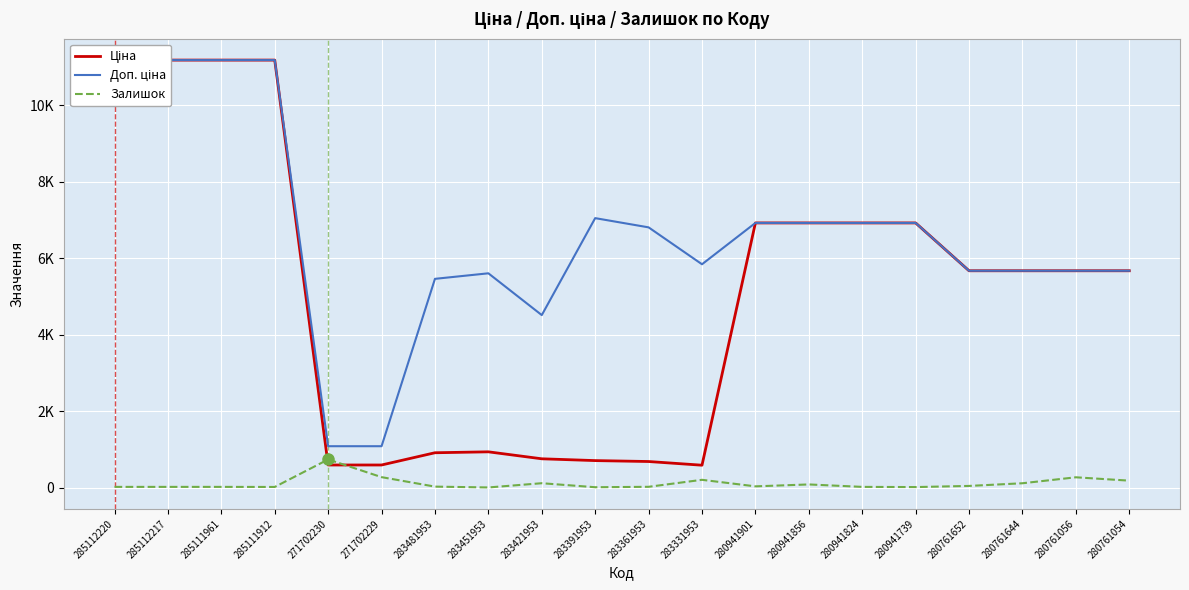

What is the total value across all series at 285112217?

22393.3